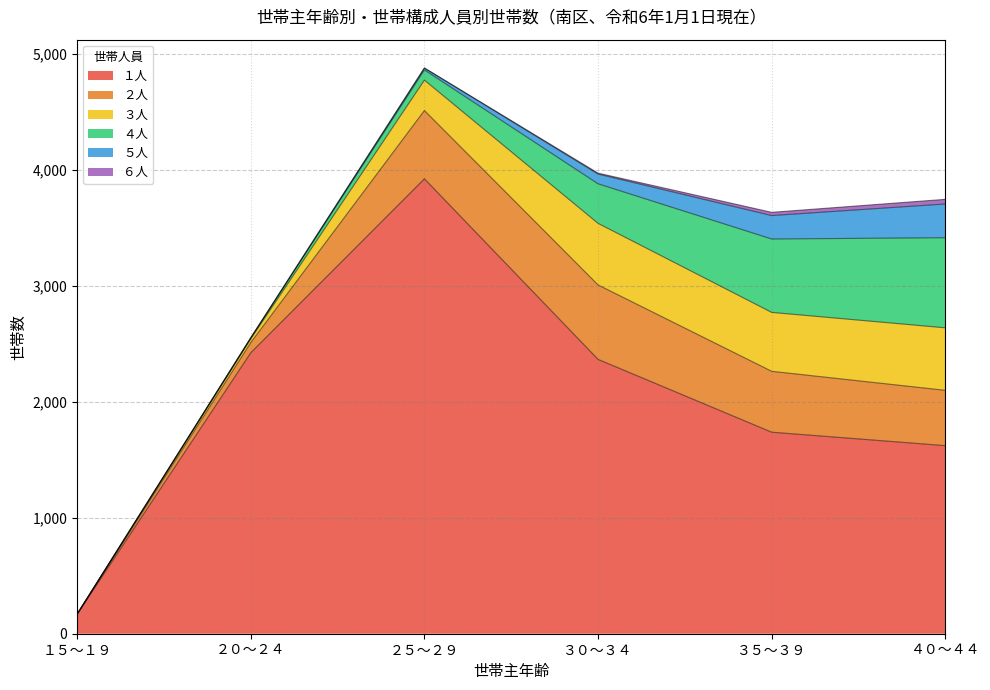

How many series are shown in this chart?

6